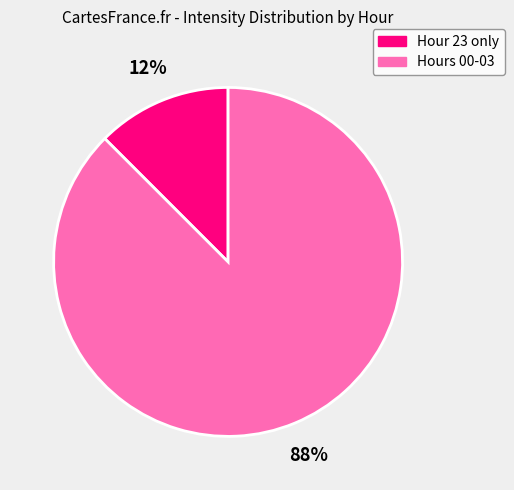

To the nearest percent, what is the average slice percentage?

50%